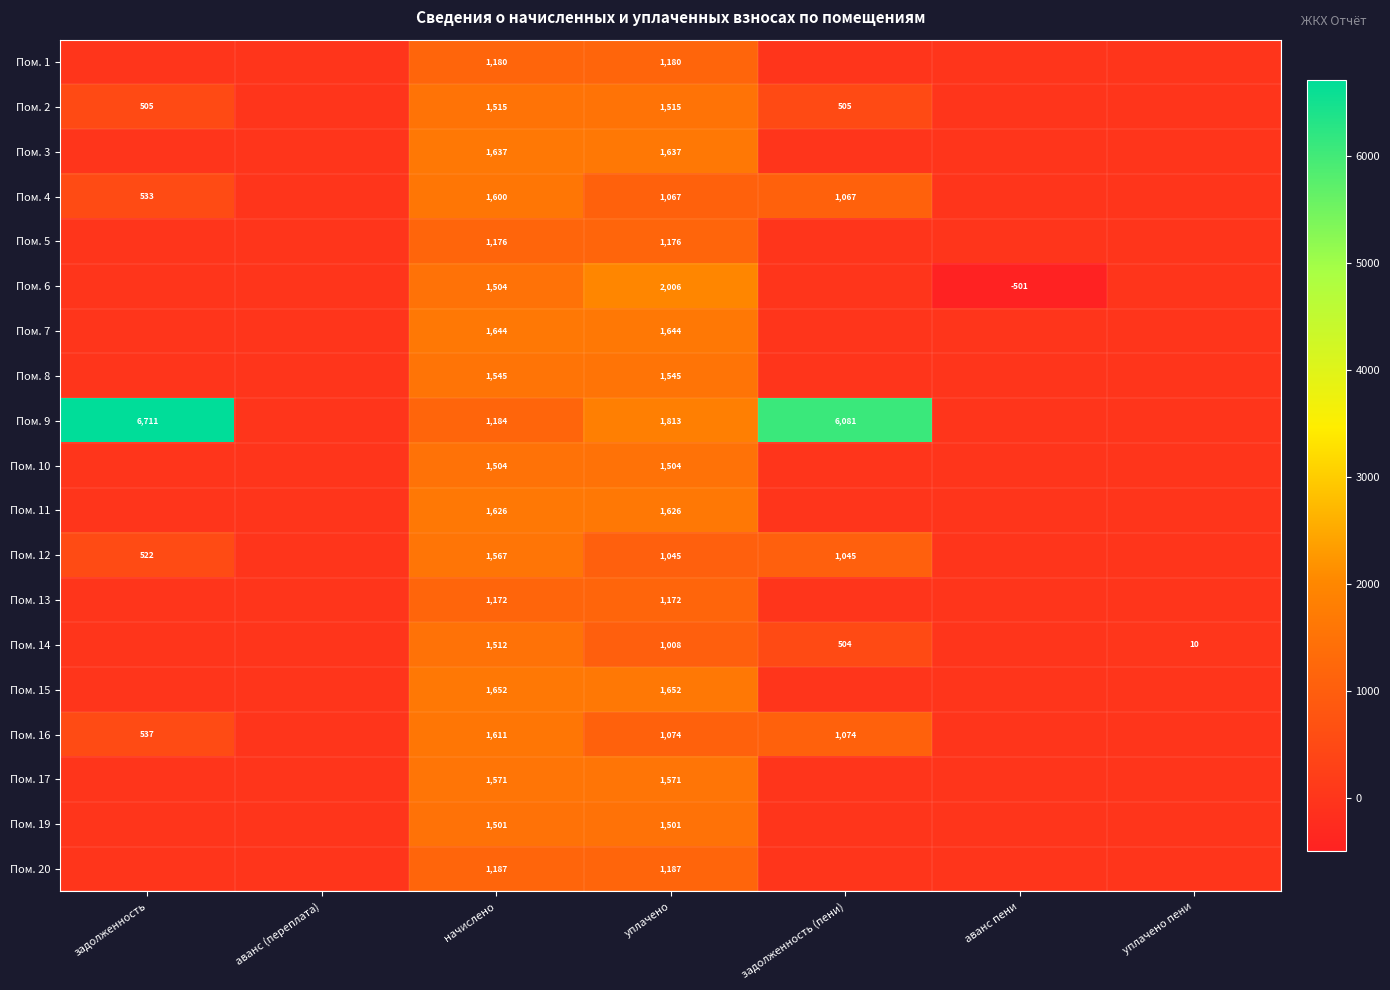

True or false: Пом. 9 has a value of 1813 at уплачено.

True